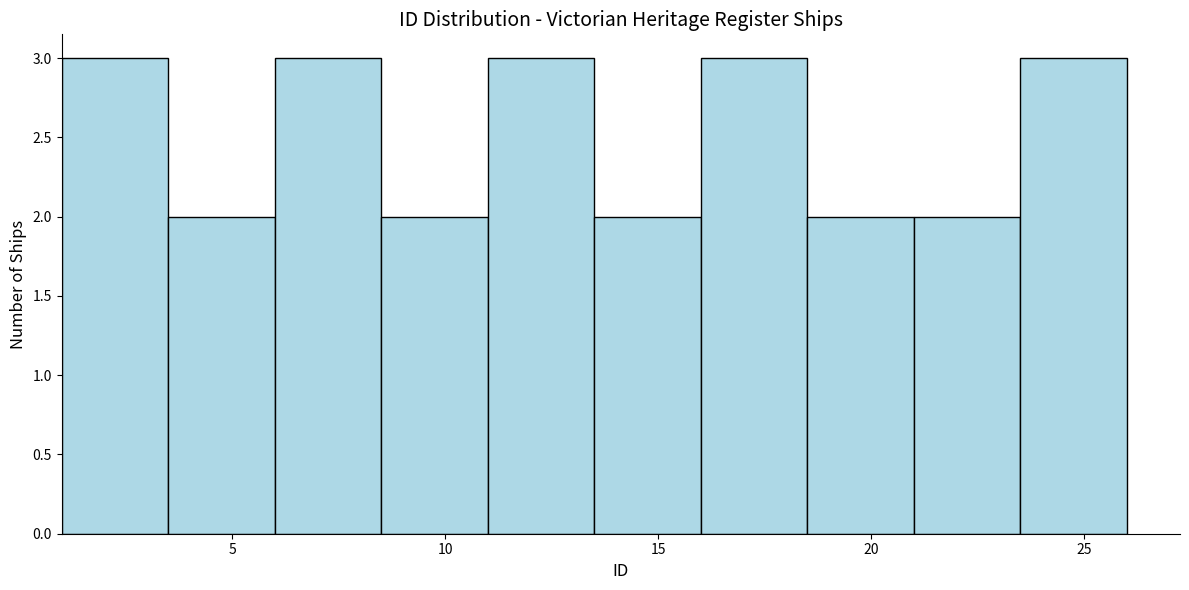

Reading left to right, transcribe this chart: for each bar, give the range it covers on the x-axis and its height. The values are not printed on the chart, so give them approximately, as read against the axis.

1.0 to 3.5: 3
3.5 to 6.0: 2
6.0 to 8.5: 3
8.5 to 11.0: 2
11.0 to 13.5: 3
13.5 to 16.0: 2
16.0 to 18.5: 3
18.5 to 21.0: 2
21.0 to 23.5: 2
23.5 to 26.0: 3